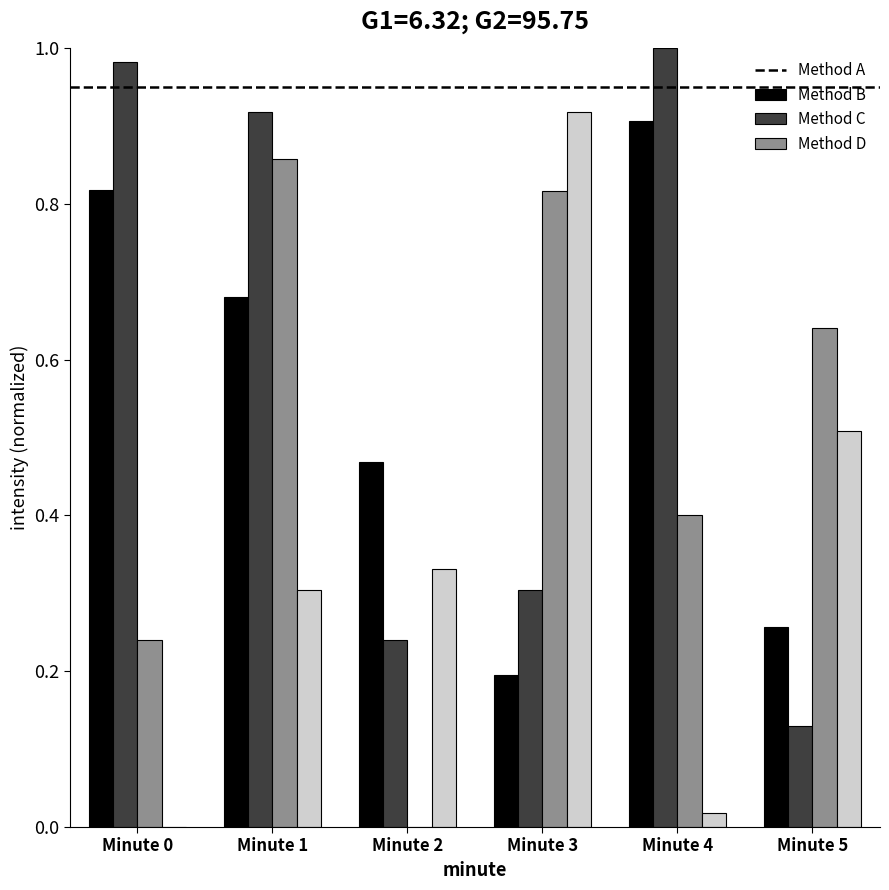

True or false: Method C has a value of 0.2 at Minute 1.

False